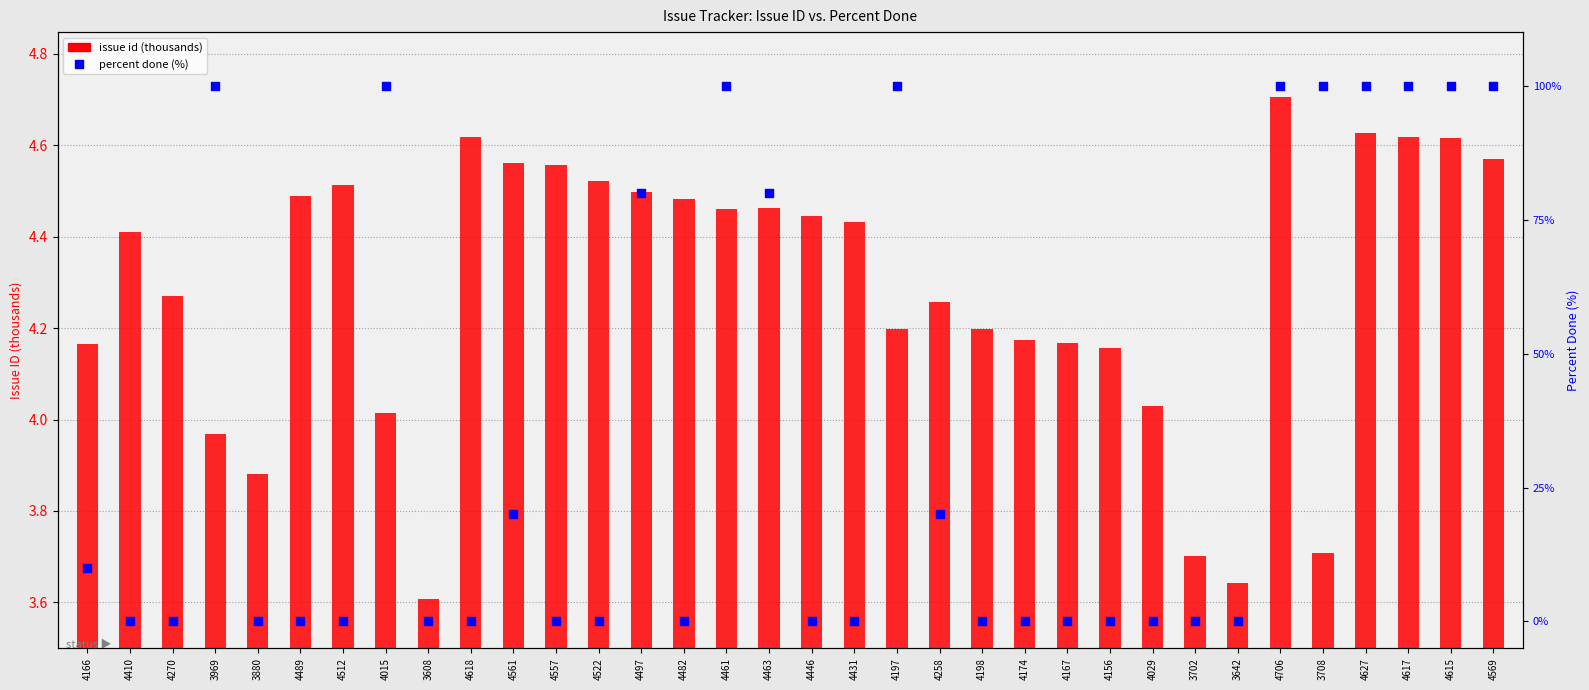

Is the value of issue id (thousands) at 3880 greater than the value of percent done (%) at 4497?

No